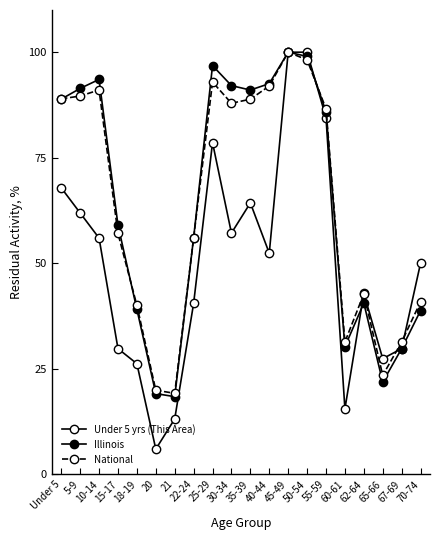

In Under 5 yrs (This Area), how many points are lower than both neighbors (excluding endpoints)?

5